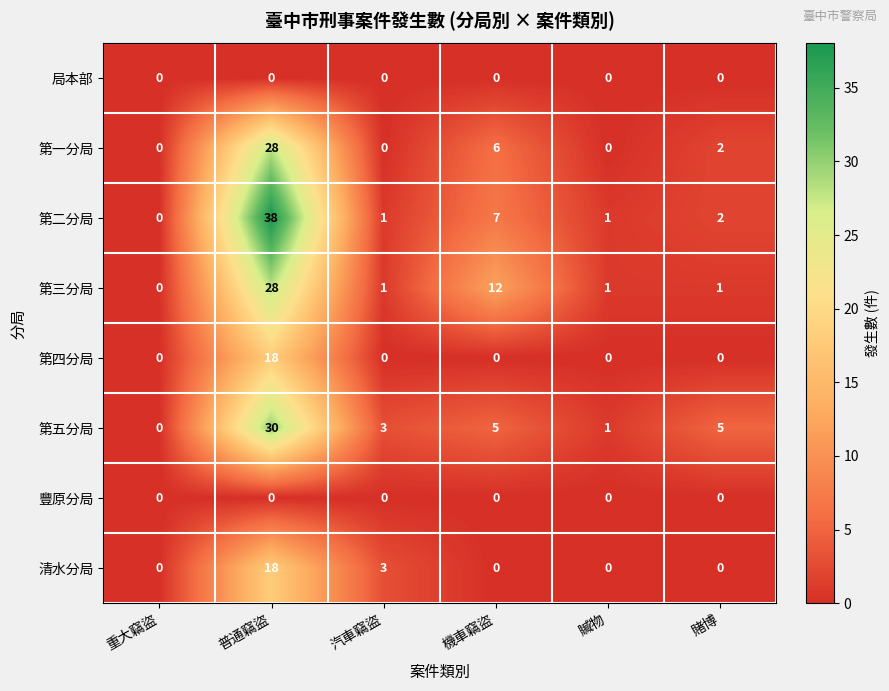

What is the maximum value shown in the chart?

38